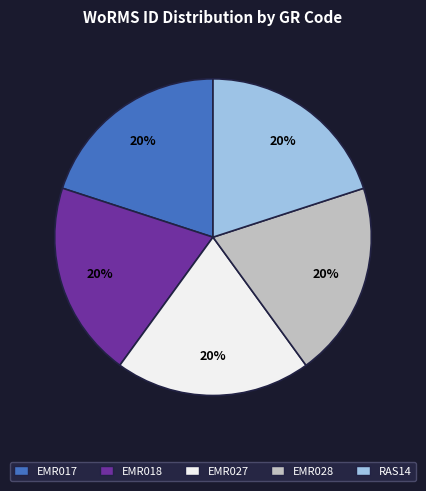

Count the number of slices in the pie.

5